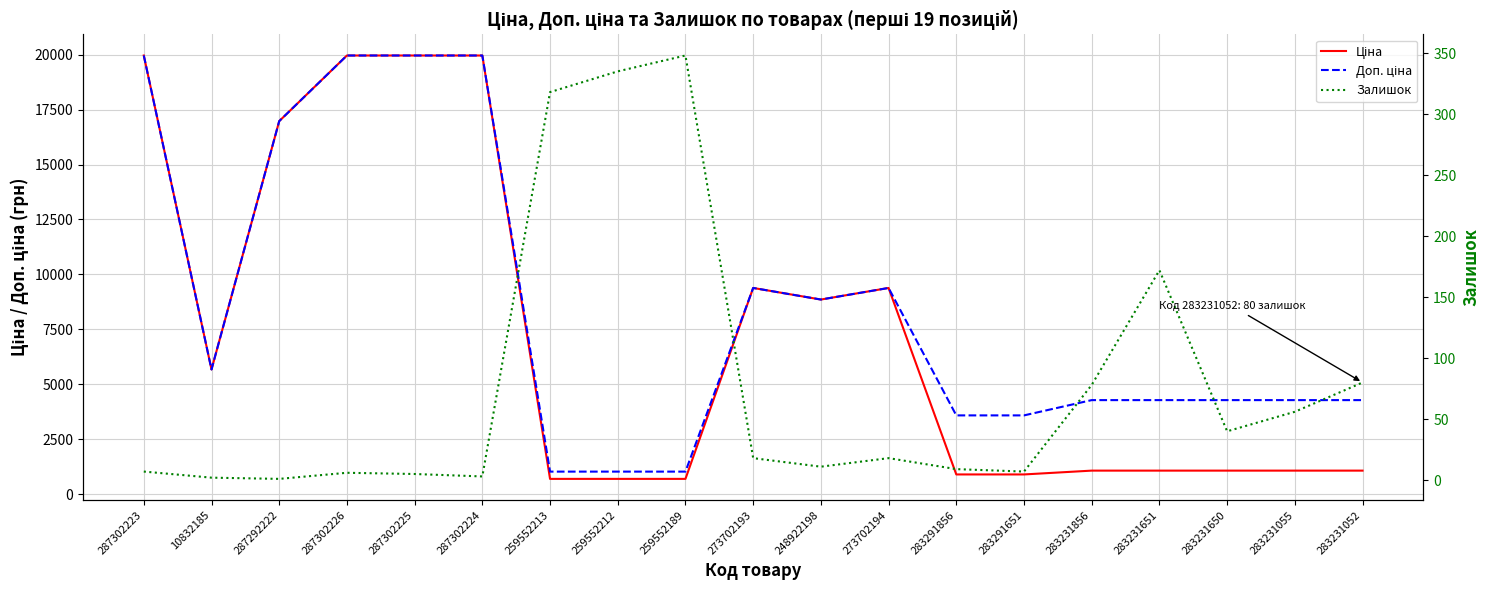

True or false: Ціна and Доп. ціна intersect in this chart.

False